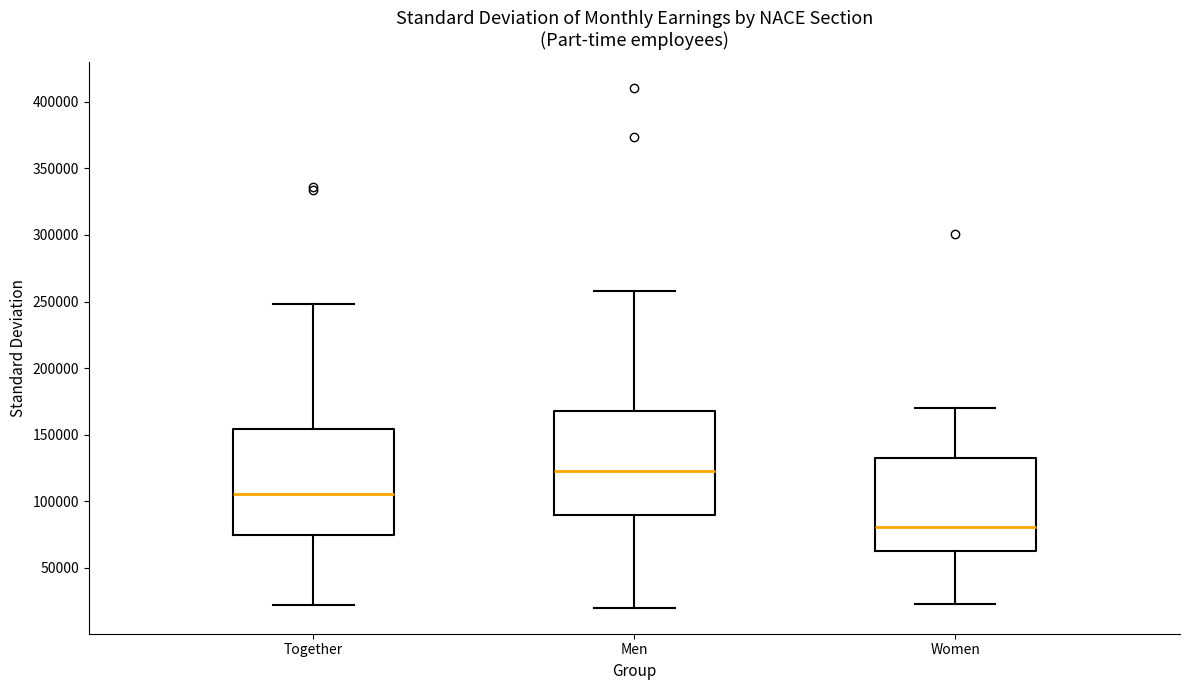

Which box's median line is the highest?

Men